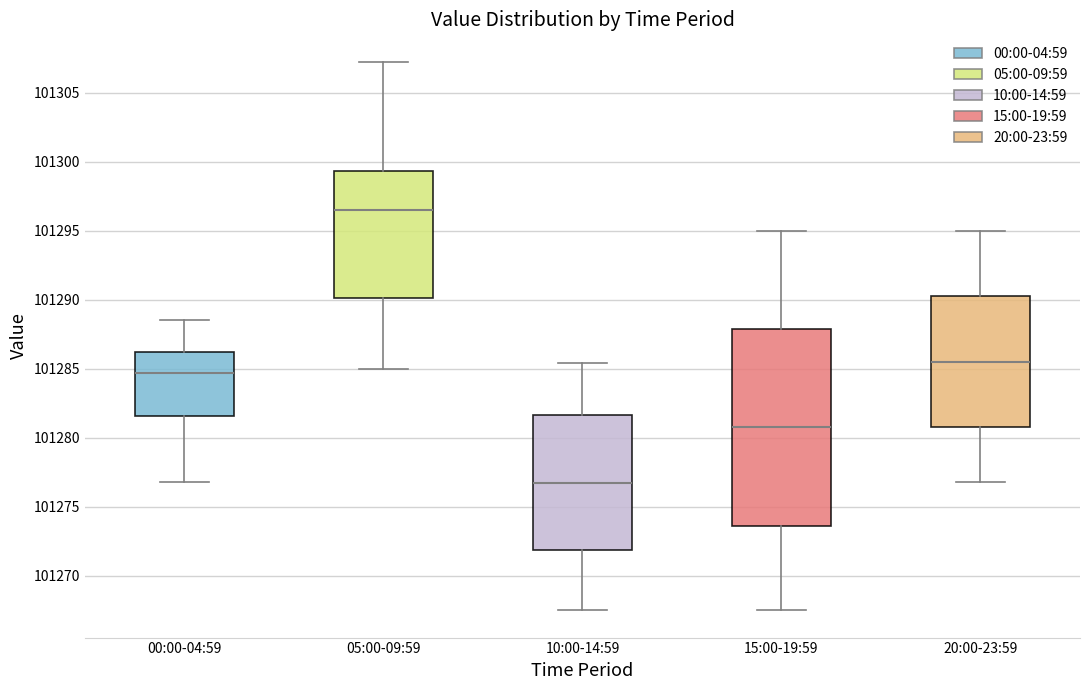

Comparing the boxes themselves (not the whiskers), which one is the tallest?

15:00-19:59